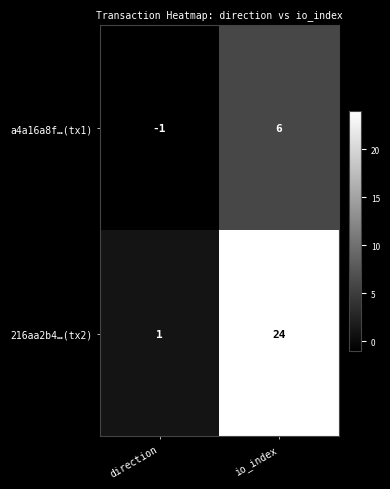

What is the total value across all series at io_index?

30